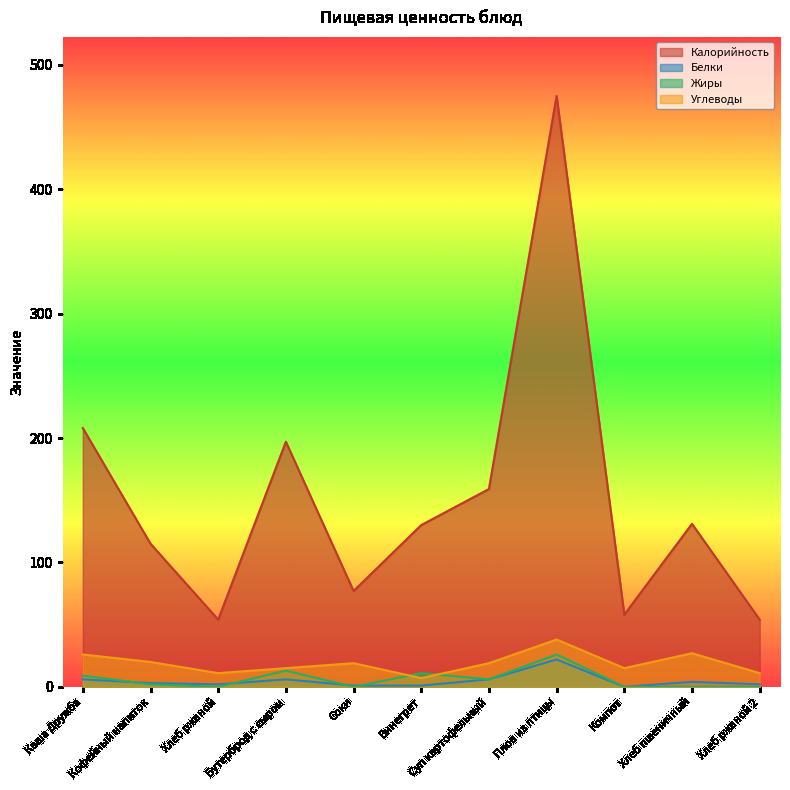

What is the label of the 10th point from the right?

Кофейный напиток